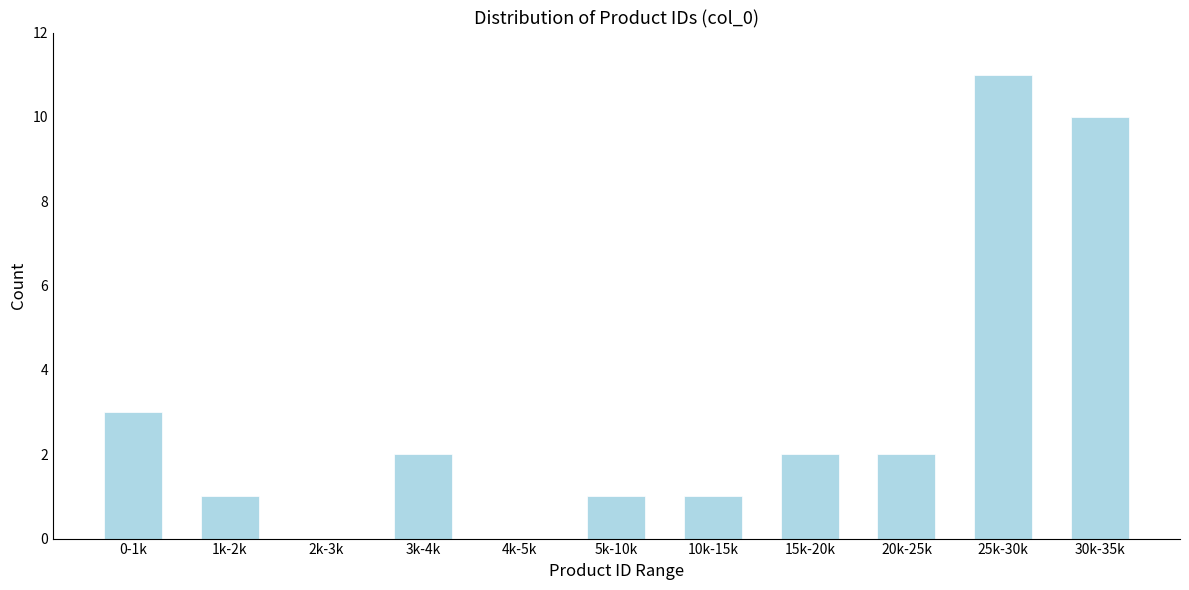

Reading right to left, list all the values displayed in this chart.

30k-35k=10	25k-30k=11	20k-25k=2	15k-20k=2	10k-15k=1	5k-10k=1	4k-5k=0	3k-4k=2	2k-3k=0	1k-2k=1	0-1k=3